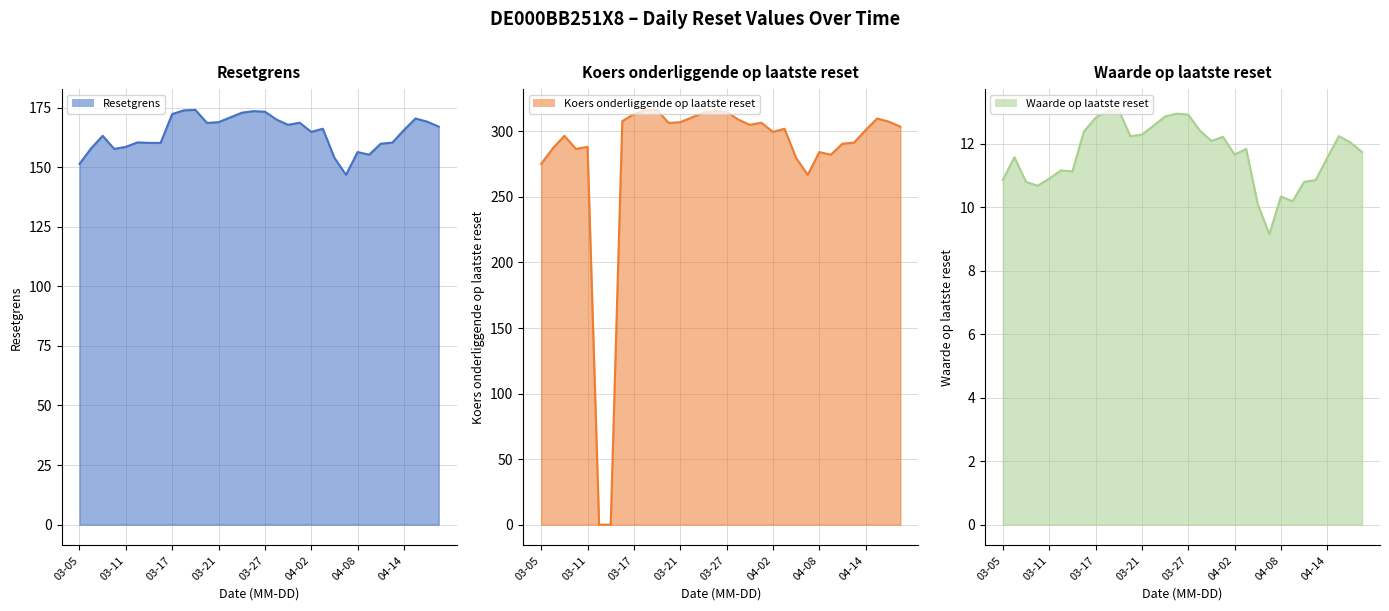

Rank the series at 26 from highest to lowest value.

Koers onderliggende op laatste reset line, Resetgrens line, Waarde op laatste reset line